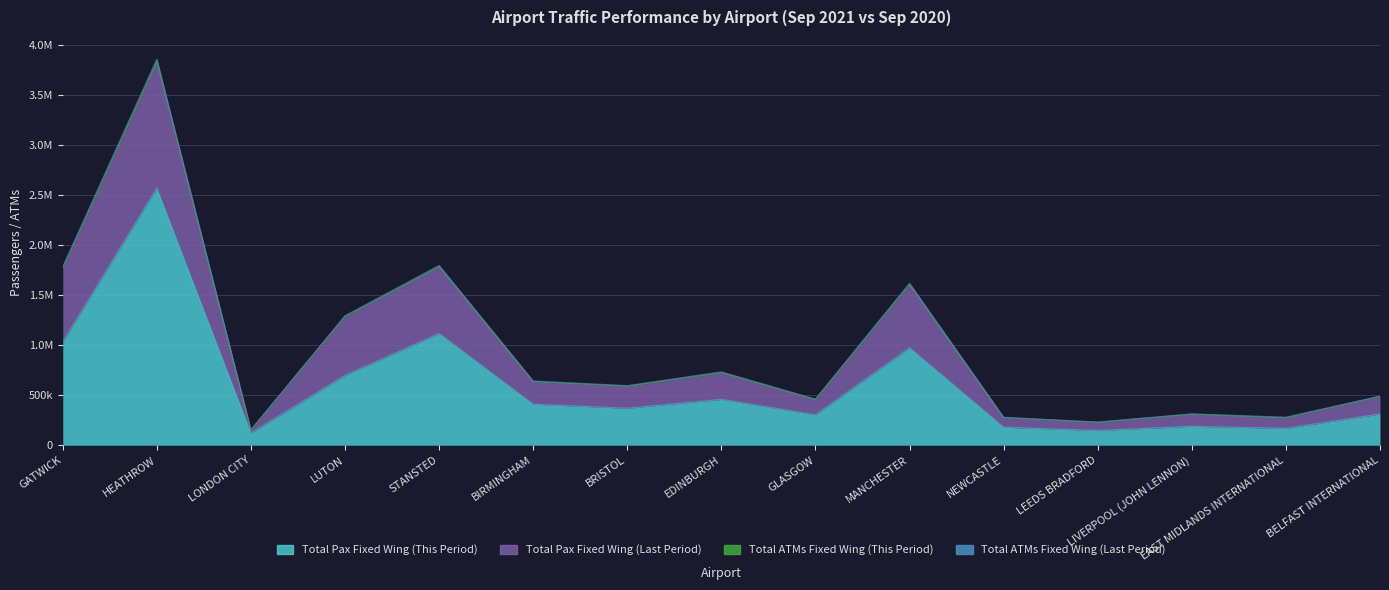

True or false: Total Pax Fixed Wing (Last Period) and Total ATMs Fixed Wing (This Period) intersect in this chart.

False